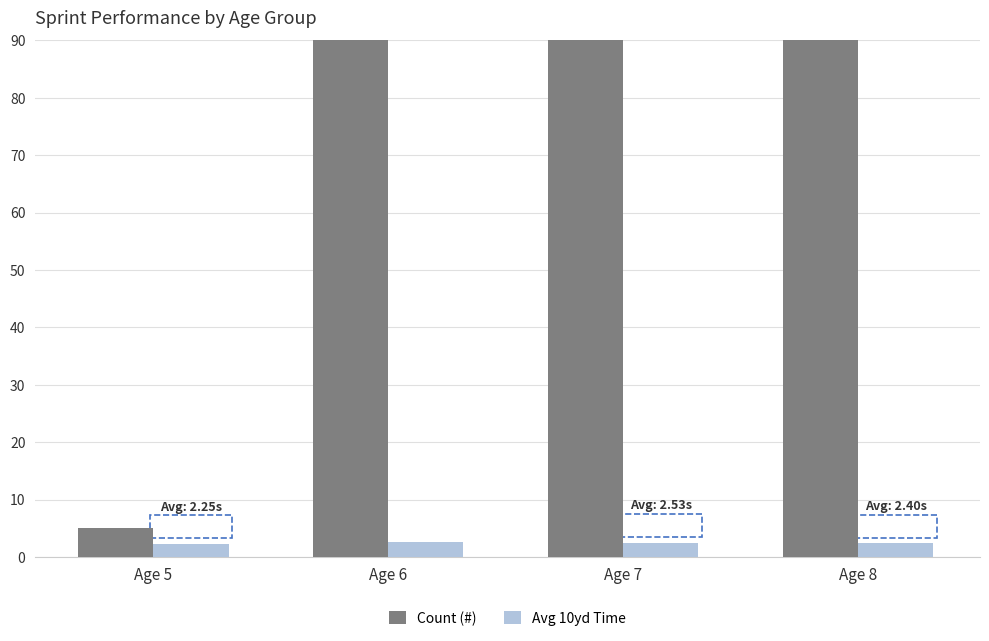

Is the value of Avg 10yd Time at Age 6 greater than the value of Count (#) at Age 6?

No